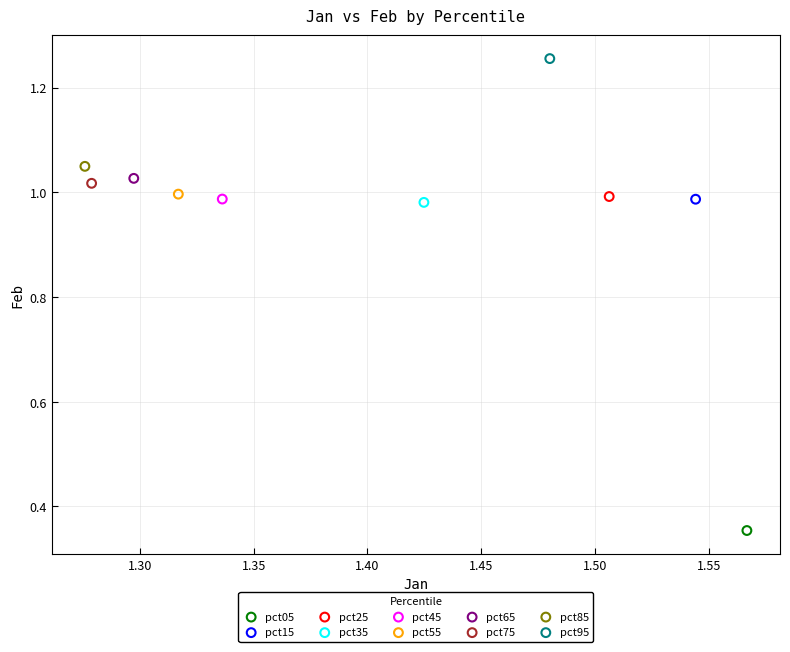

What are all the series names shown in the legend?

pct05, pct15, pct25, pct35, pct45, pct55, pct65, pct75, pct85, pct95